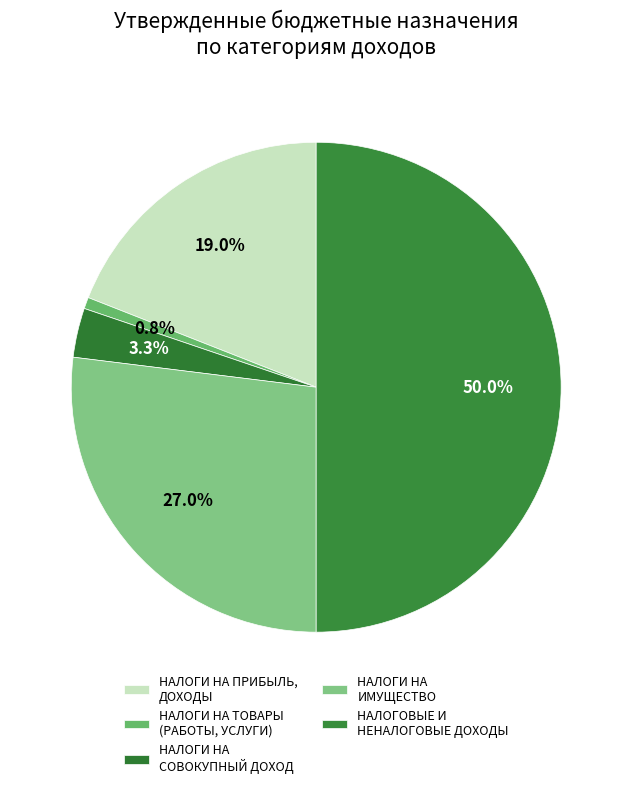

The НАЛОГИ НА ИМУЩЕСТВО slice represents 39% of the pie. True or false?

False